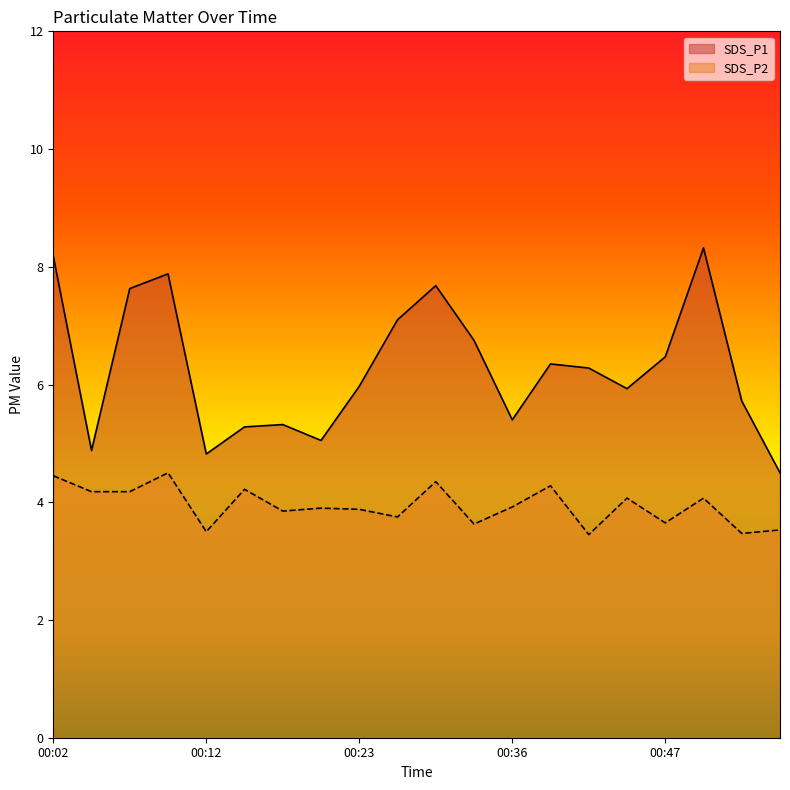

At which label is SDS_P2 closest to 3?

00:42